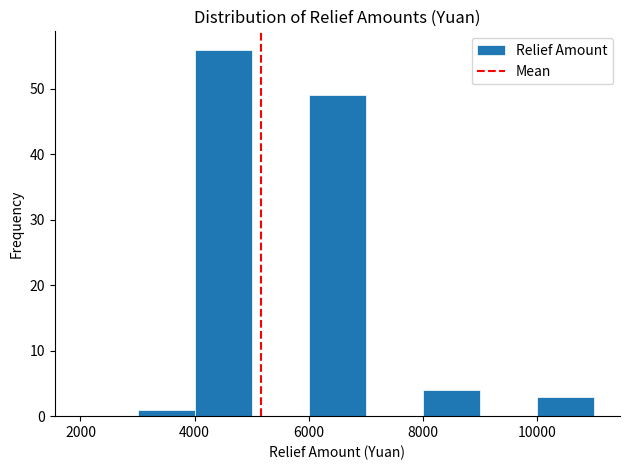

Reading left to right, transcribe this chart: for each bar, give the range it covers on the x-axis and its height. The values are not printed on the chart, so give them approximately, as read against the axis.

2000 to 3000: 0
3000 to 4000: 1
4000 to 5000: 56
5000 to 6000: 0
6000 to 7000: 49
7000 to 8000: 0
8000 to 9000: 4
9000 to 10000: 0
10000 to 11000: 3